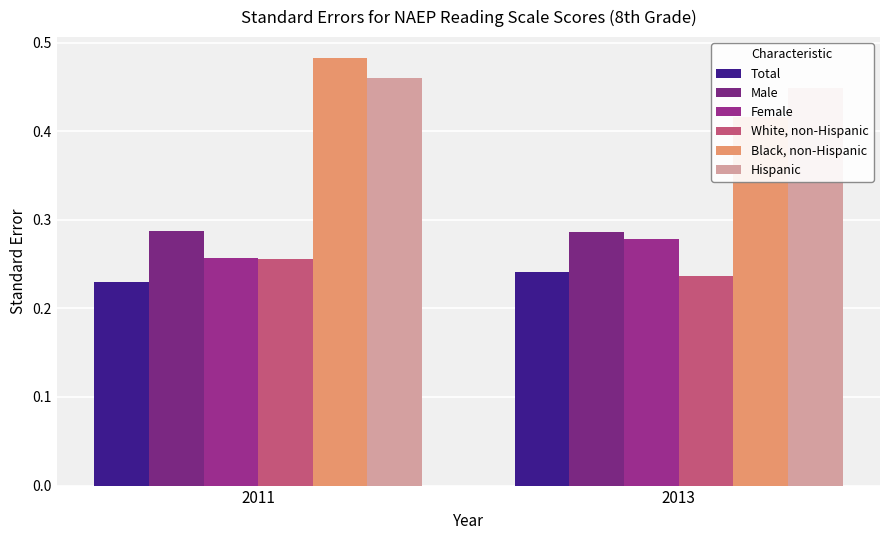

List the labels in order of Total value, smallest first.

2011, 2013